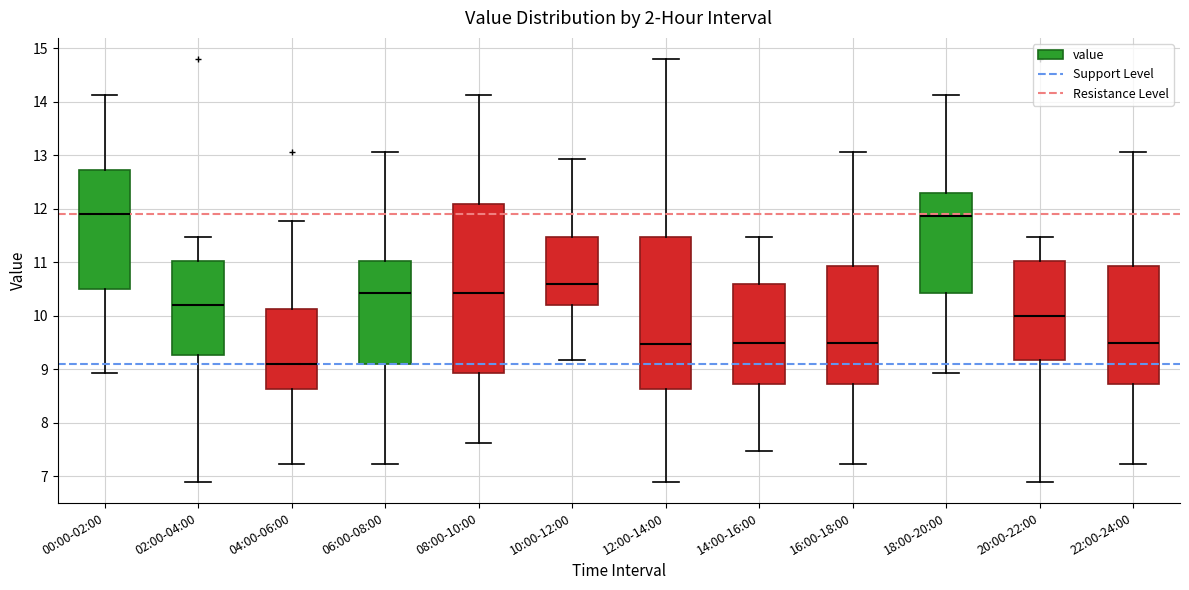

Which box is the tallest, from its lower edge to its upper edge?

08:00-10:00